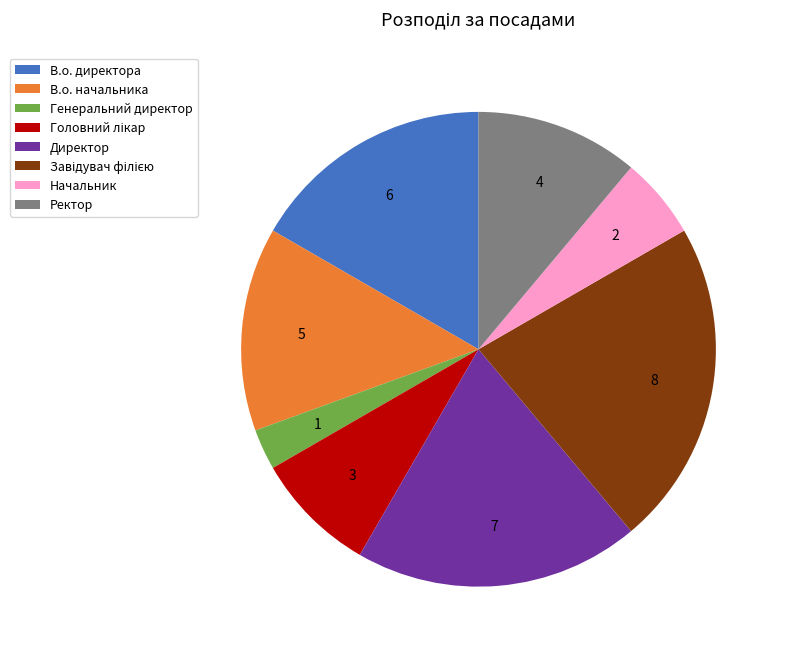

Is there any slice that represents more than half of the pie?

No